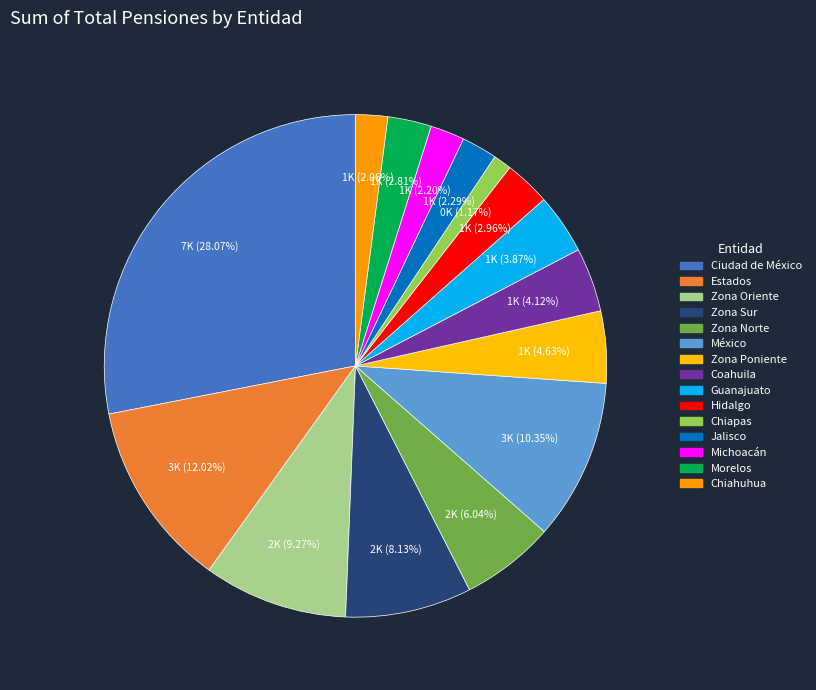

Combined, what portion of the pie is Chiapas and Zona Sur?

9.3%